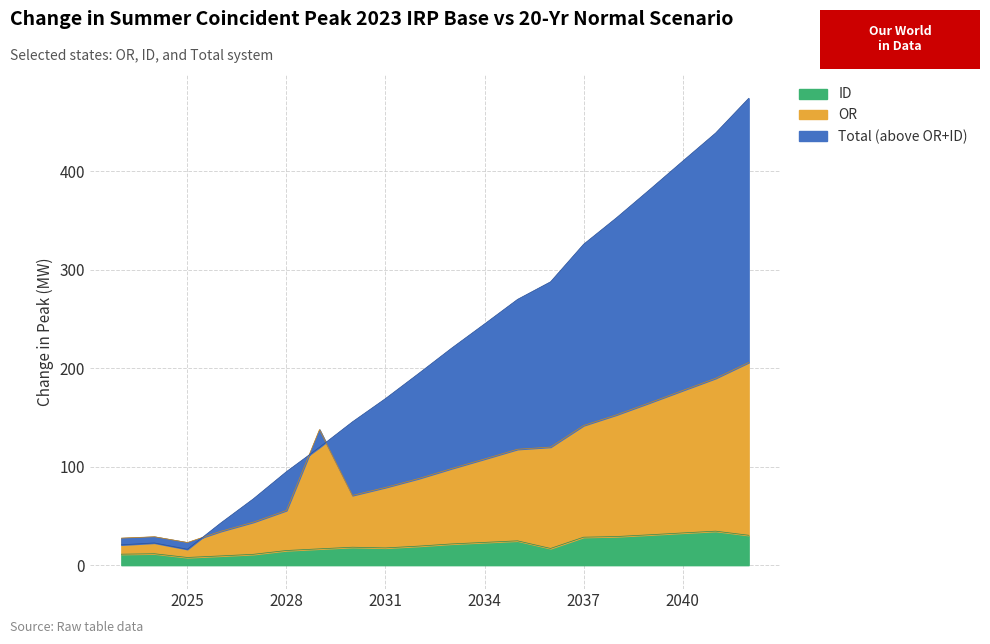

Rank the series by their average value, from highest to lowest.

Total, OR, ID